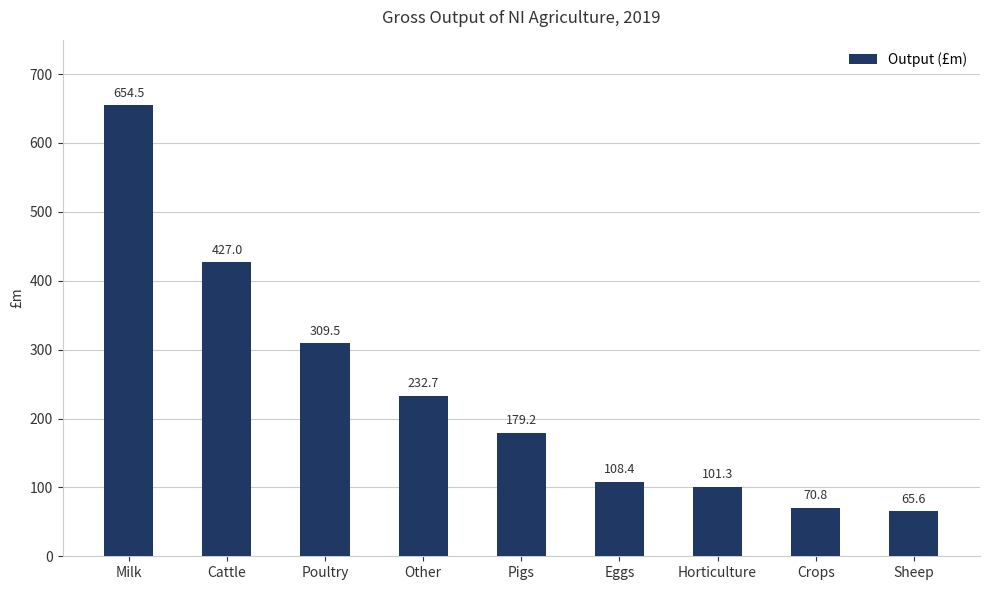

Where is the data nearest to the value 360?

Poultry